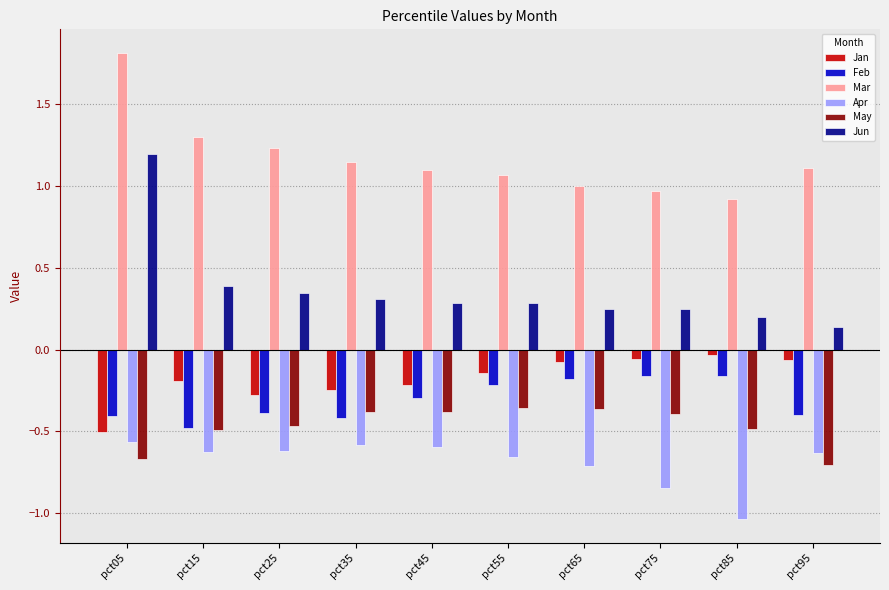

What is the sum of all Jun values?

3.6